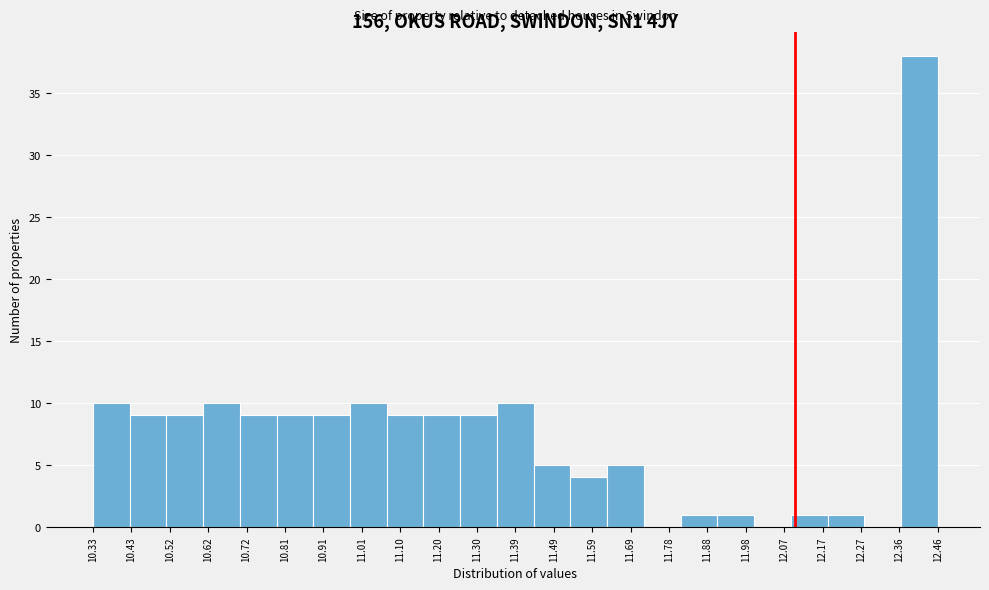

Reading left to right, transcribe this chart: for each bar, give the range it covers on the x-axis and its height. Neither the bar edges nor the heights are printed on the chart, so give them approximately, as read against the axes.

10.33 to 10.42: 10
10.42 to 10.52: 9
10.52 to 10.61: 9
10.61 to 10.70: 10
10.70 to 10.79: 9
10.79 to 10.89: 9
10.89 to 10.98: 9
10.98 to 11.07: 10
11.07 to 11.16: 9
11.16 to 11.26: 9
11.26 to 11.35: 9
11.35 to 11.44: 10
11.44 to 11.53: 5
11.53 to 11.63: 4
11.63 to 11.72: 5
11.72 to 11.81: 0
11.81 to 11.90: 1
11.90 to 12.00: 1
12.00 to 12.09: 0
12.09 to 12.18: 1
12.18 to 12.27: 1
12.27 to 12.37: 0
12.37 to 12.46: 38